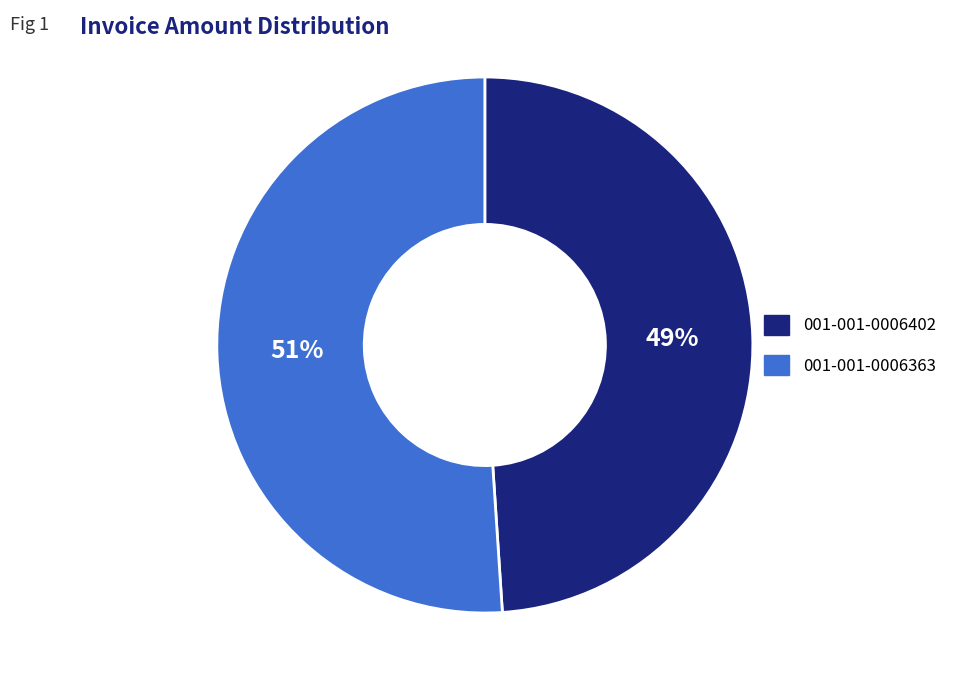

To the nearest percent, what is the difference between the largest and smallest slice percentages?

2%